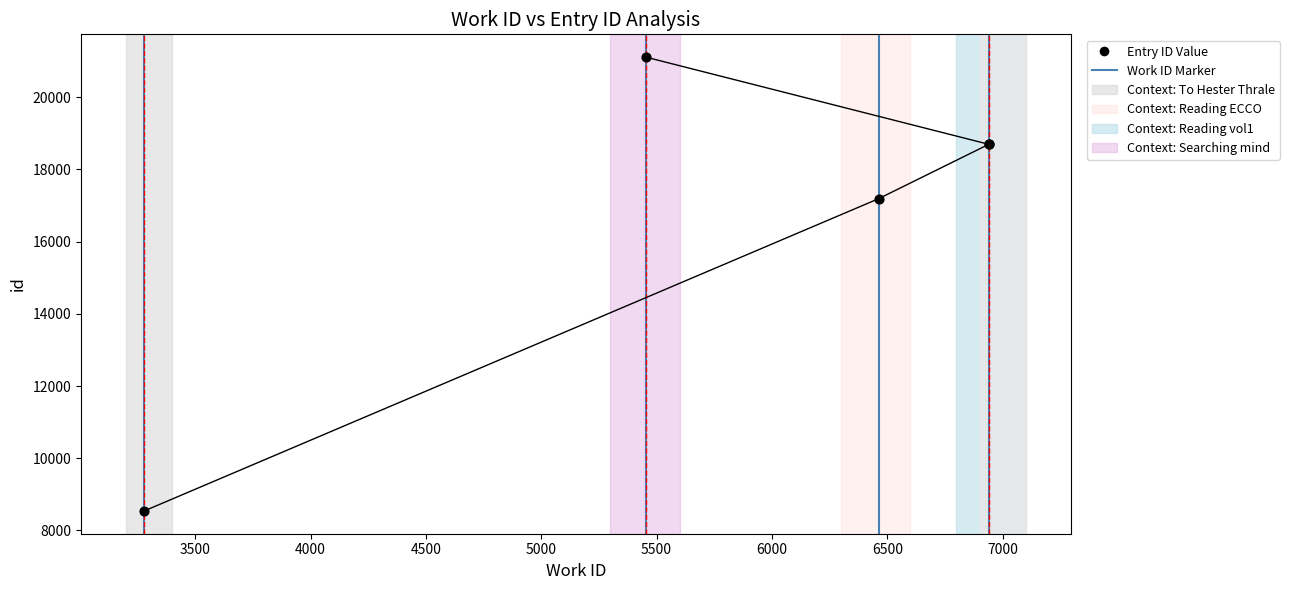

What Y value in the scatter plot is closest to 14824?

17186